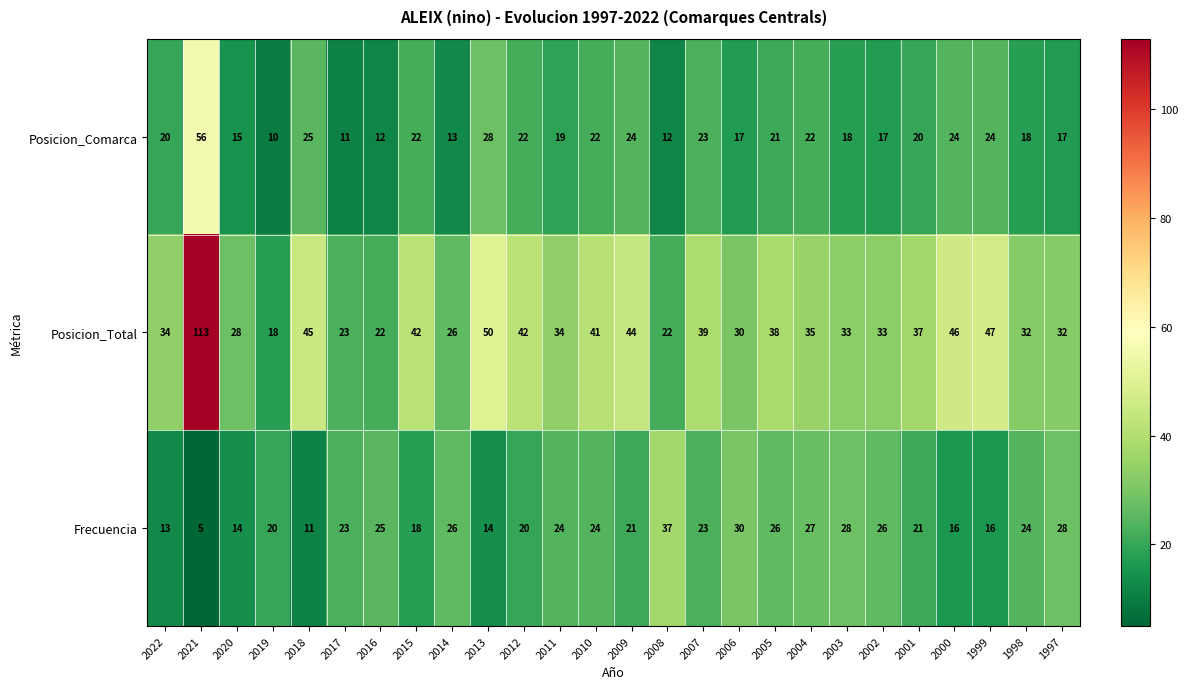

What is the difference between the maximum and second lowest values in the Posicion_Total series?

91